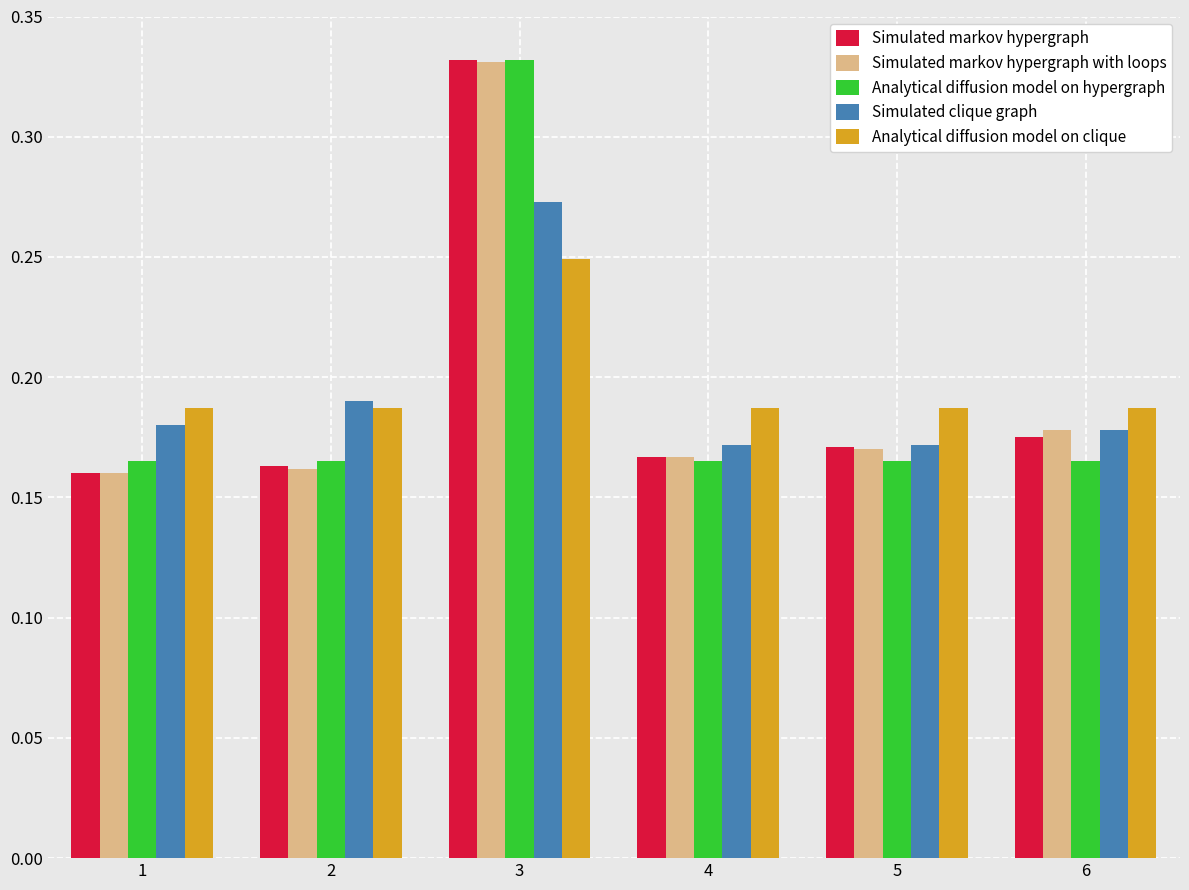

The Simulated markov hypergraph with loops series shows 0.0 at 1. True or false?

False